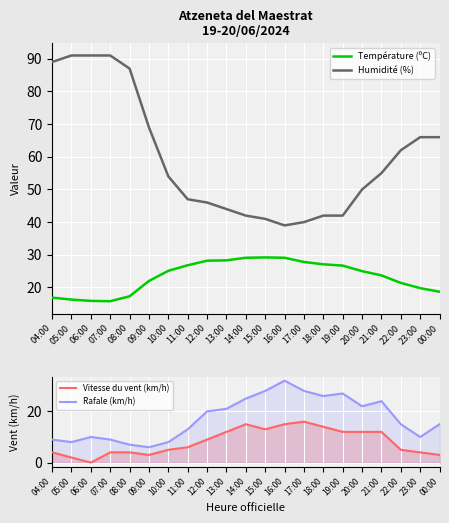

How many interior local peaks does the Rafale (km/h) series have?

4